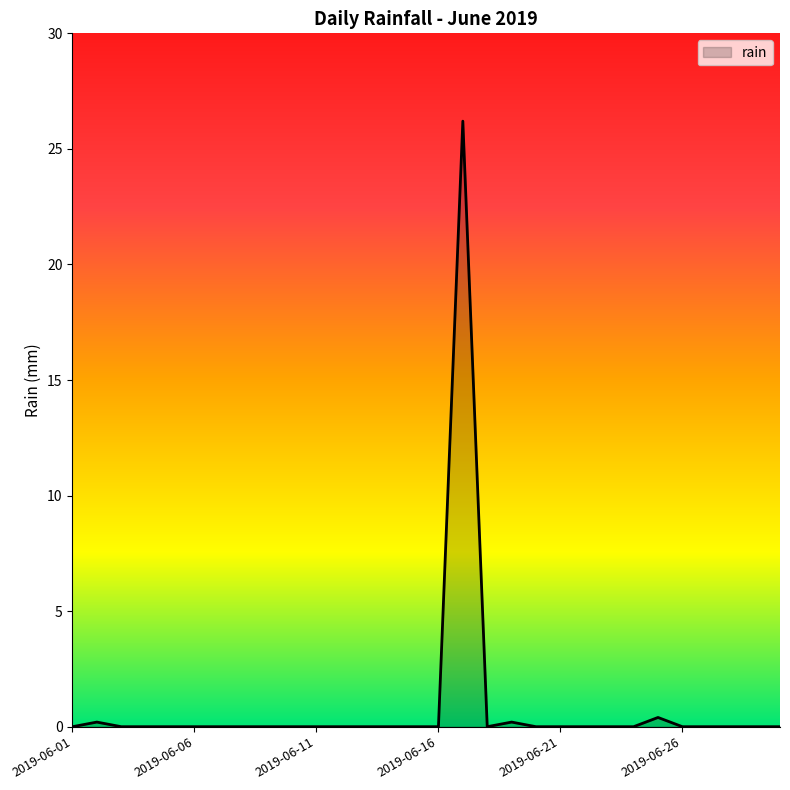

What is the difference between the maximum and minimum values?

26.2